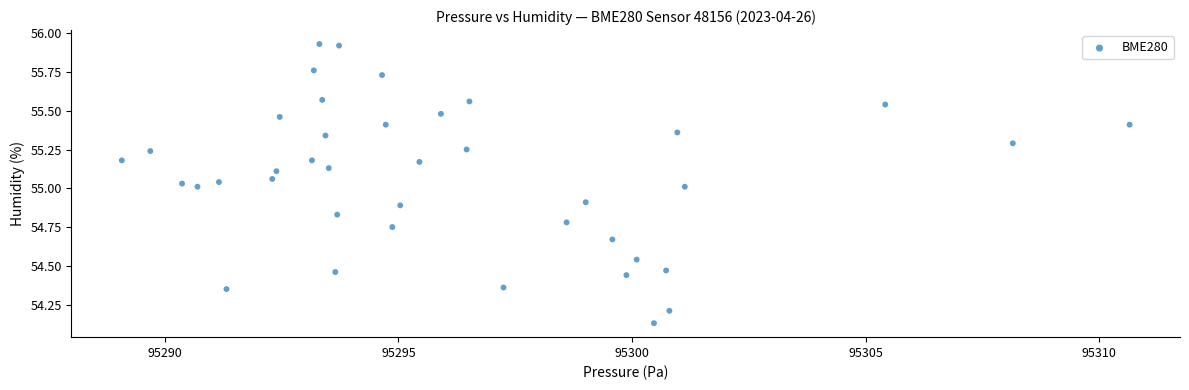

What is the range of Y values (max minus min)?

1.8